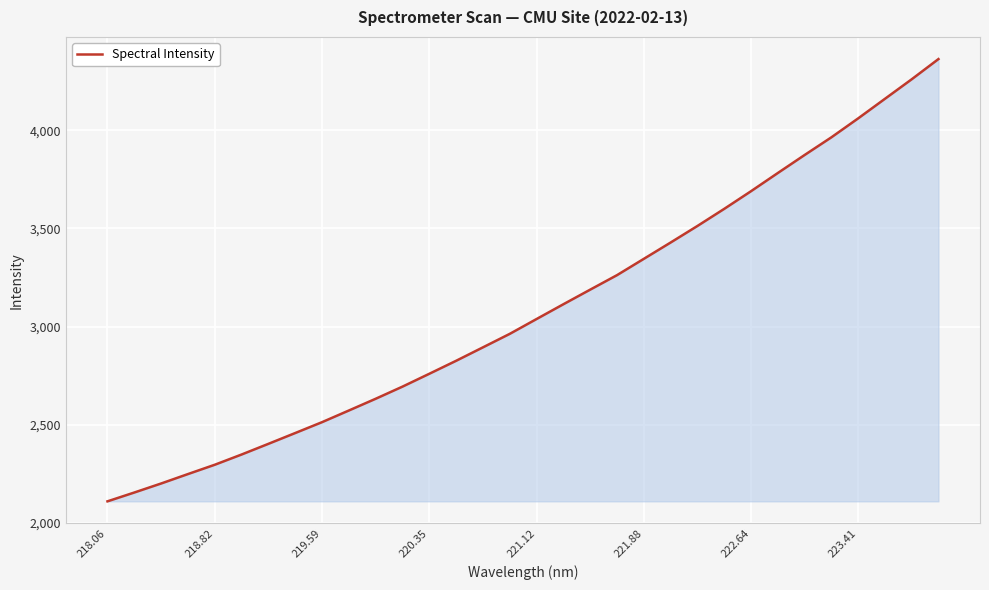

What is the minimum value shown in the chart?

2110.2